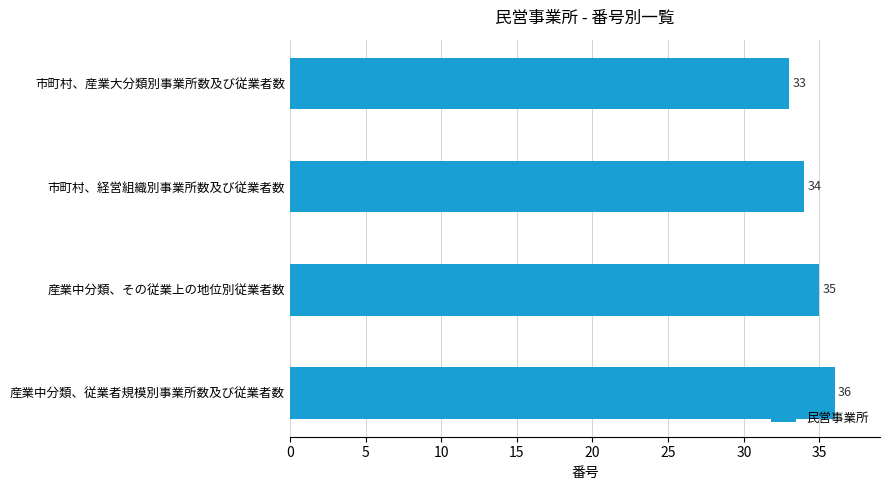

Reading top to bottom, extract all data points from this chart.

市町村、産業大分類別事業所数及び従業者数=33	市町村、経営組織別事業所数及び従業者数=34	産業中分類、その従業上の地位別従業者数=35	産業中分類、従業者規模別事業所数及び従業者数=36